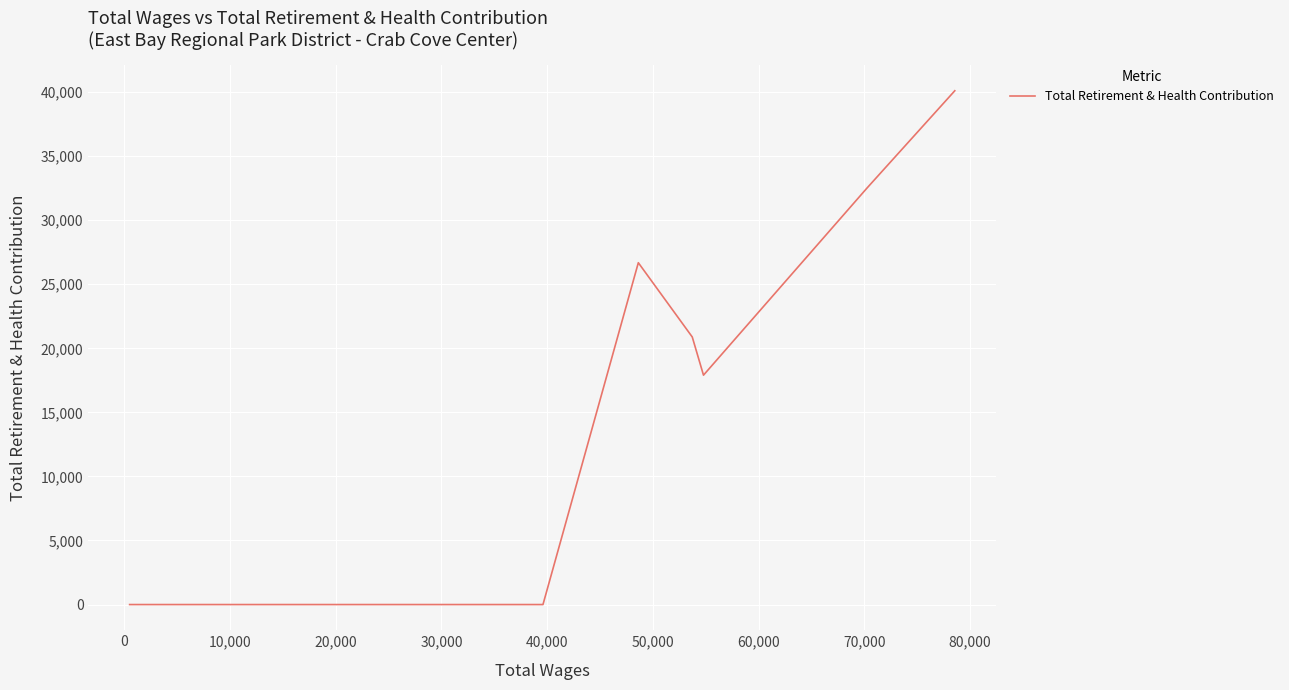

Reading left to right, transcribe all the data shown in this chart.

0	0	0	0	0	0	0	0	0	0	0	0	26679	20882	17903	32508	40100